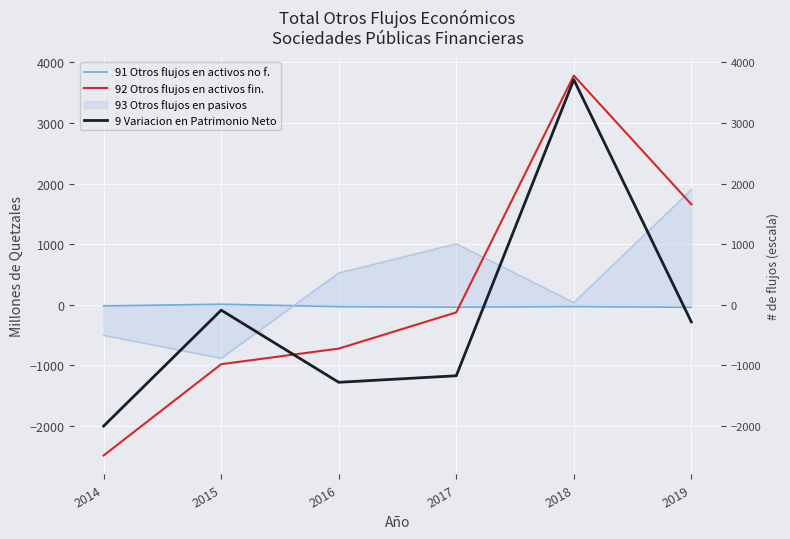

The value of 9 Variacion en Patrimonio Neto at 2015 is -57.6. True or false?

False